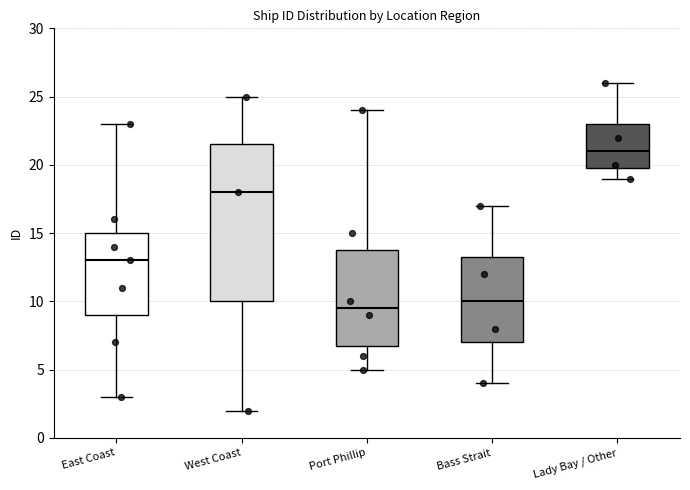

Reading left to right, transcribe this box plot: for each box, give where its median line is, the range the box spans, and where its two whiskers end, as read against the y-axis. The values are not printed on the chart, so give them approximately, as read against the axis.

East Coast: median 13.0, box 9.0 to 15.0, whiskers 3.0 to 23.0
West Coast: median 18.0, box 10.0 to 21.5, whiskers 2.0 to 25.0
Port Phillip: median 9.5, box 7.0 to 14.0, whiskers 5.0 to 24.0
Bass Strait: median 10.0, box 7.0 to 13.5, whiskers 4.0 to 17.0
Lady Bay / Other: median 21.0, box 20.0 to 23.0, whiskers 19.0 to 26.0